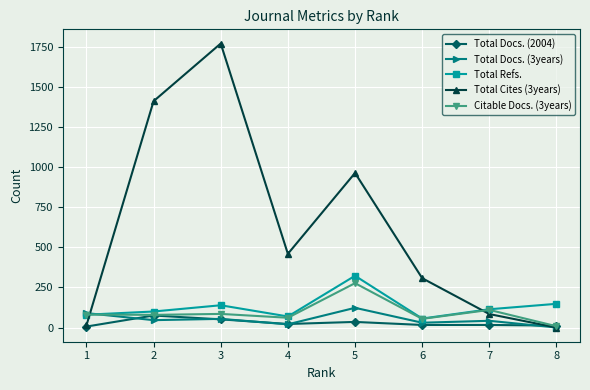

How many values in the Total Cites (3years) series are below 460?

4